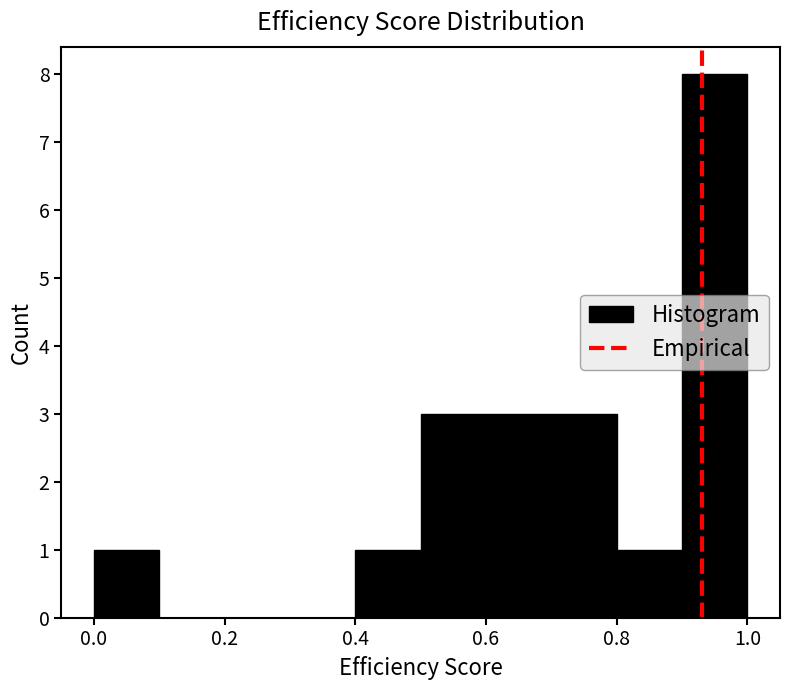

Reading left to right, transcribe this chart: for each bar, give the range it covers on the x-axis and its height. The values are not printed on the chart, so give them approximately, as read against the axis.

0.0 to 0.1: 1
0.1 to 0.2: 0
0.2 to 0.3: 0
0.3 to 0.4: 0
0.4 to 0.5: 1
0.5 to 0.6: 3
0.6 to 0.7: 3
0.7 to 0.8: 3
0.8 to 0.9: 1
0.9 to 1.0: 8